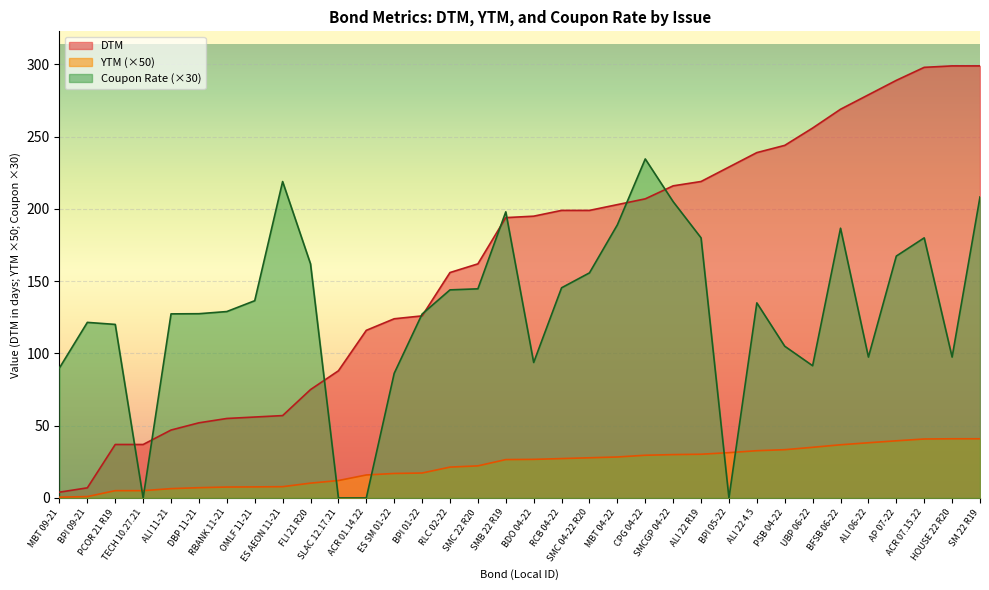

At which label does DTM reach its minimum?

MBT 09-21